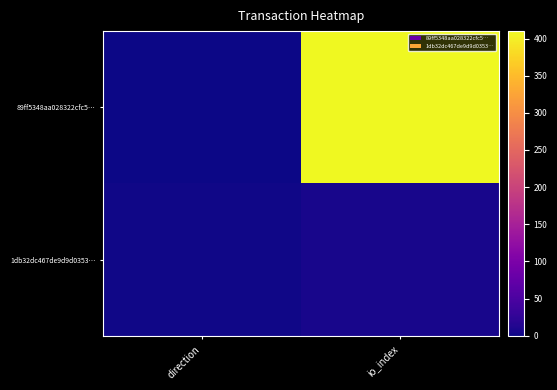

Between io_index and direction, which is larger?

io_index